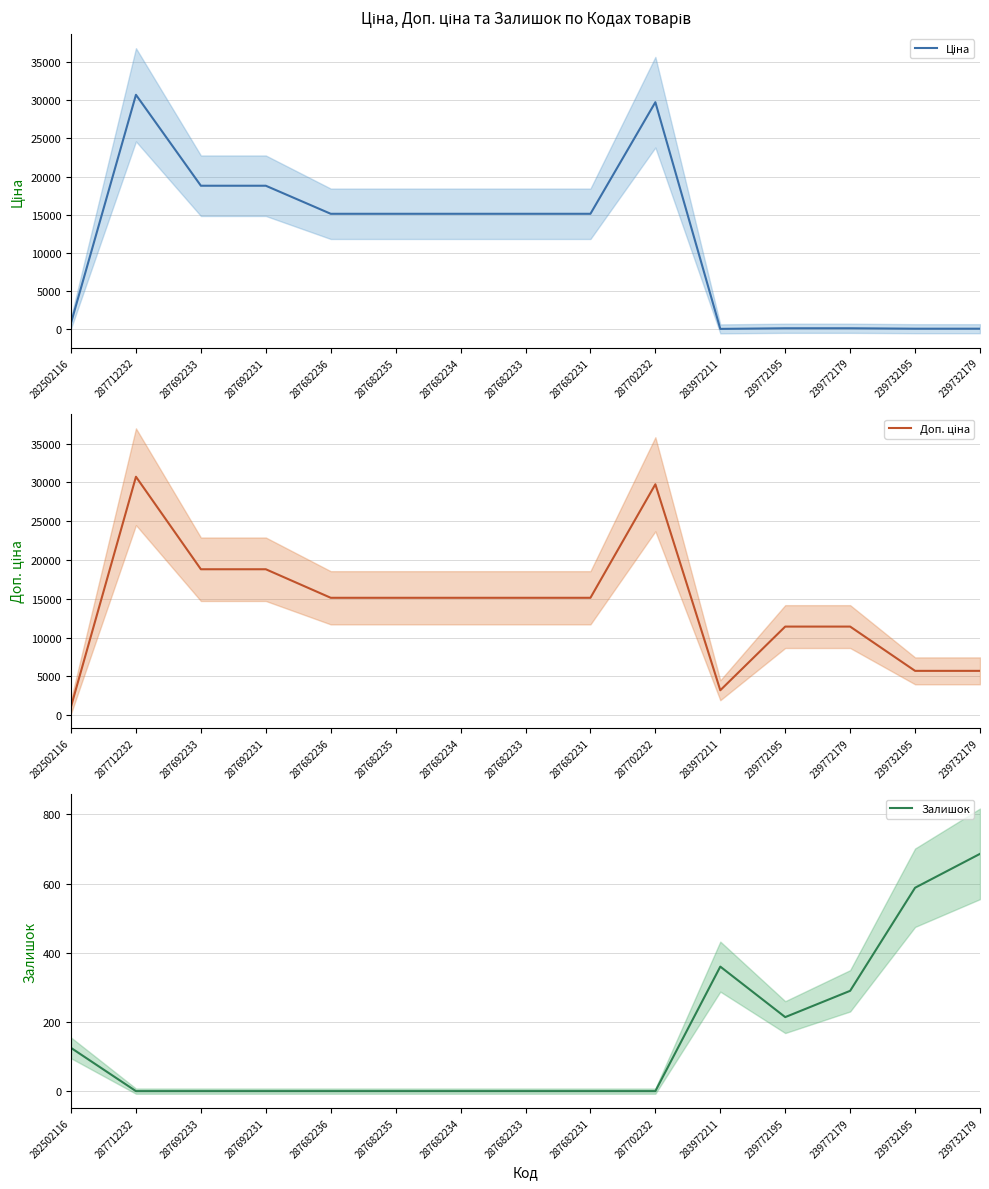

At which category does Доп. ціна reach its first local peak?

287712232